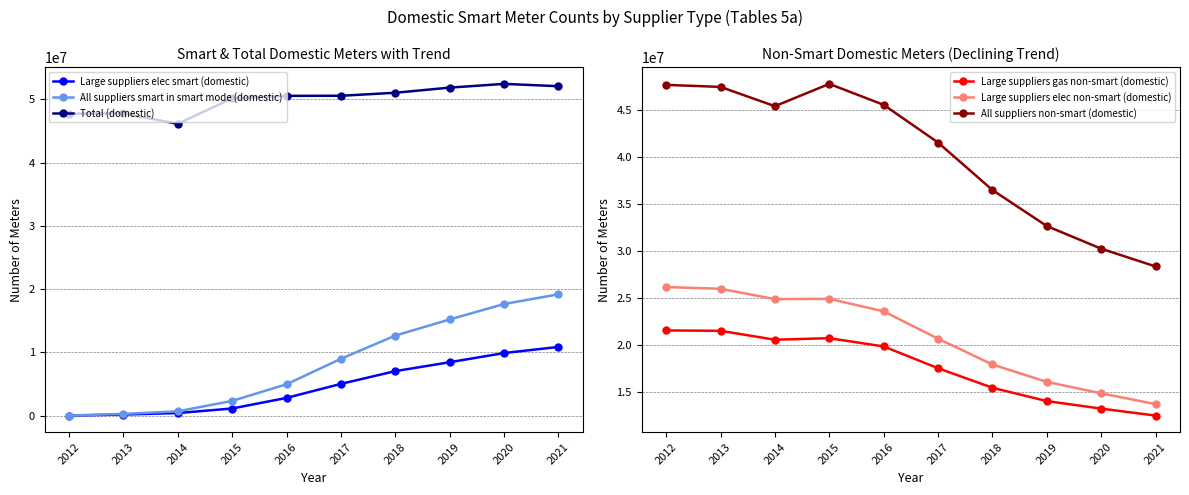

What is the sum of all Large suppliers elec smart (domestic) values?

45683827